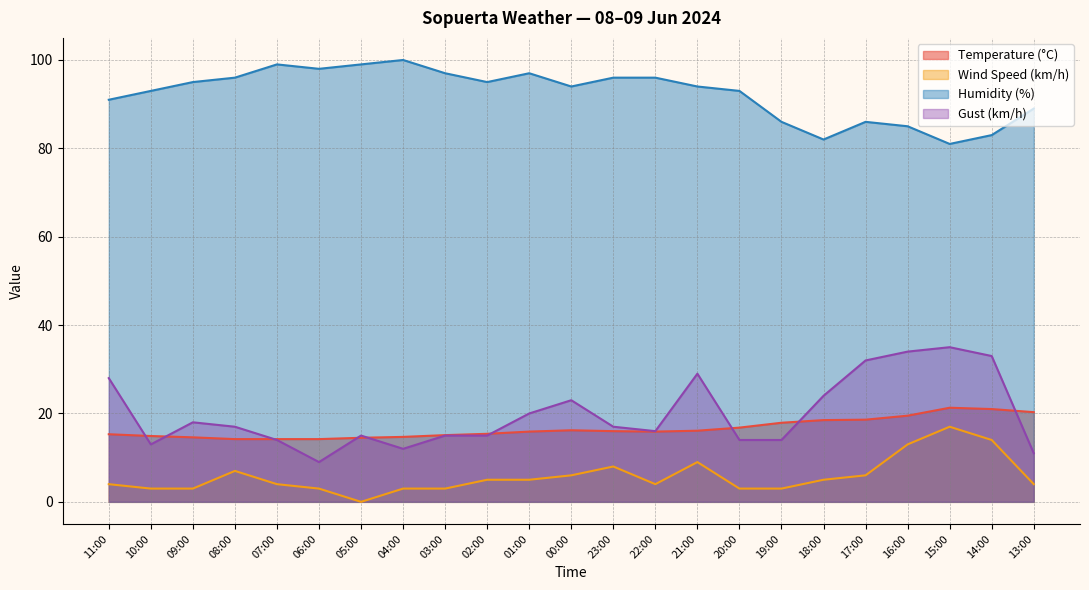

Reading right to left, transcribe all the data shown in this chart.

Temperature (°C): 20.3	21.0	21.3	19.5	18.6	18.5	17.9	16.8	16.1	15.9	16.0	16.2	15.9	15.4	15.1	14.7	14.5	14.2	14.2	14.2	14.6	14.9	15.3
Wind Speed (km/h): 4.0	14.0	17.0	13.0	6.0	5.0	3.0	3.0	9.0	4.0	8.0	6.0	5.0	5.0	3.0	3.0	0.0	3.0	4.0	7.0	3.0	3.0	4.0
Humidity (%): 89.0	83.0	81.0	85.0	86.0	82.0	86.0	93.0	94.0	96.0	96.0	94.0	97.0	95.0	97.0	100.0	99.0	98.0	99.0	96.0	95.0	93.0	91.0
Gust (km/h): 11.0	33.0	35.0	34.0	32.0	24.0	14.0	14.0	29.0	16.0	17.0	23.0	20.0	15.0	15.0	12.0	15.0	9.0	14.0	17.0	18.0	13.0	28.0